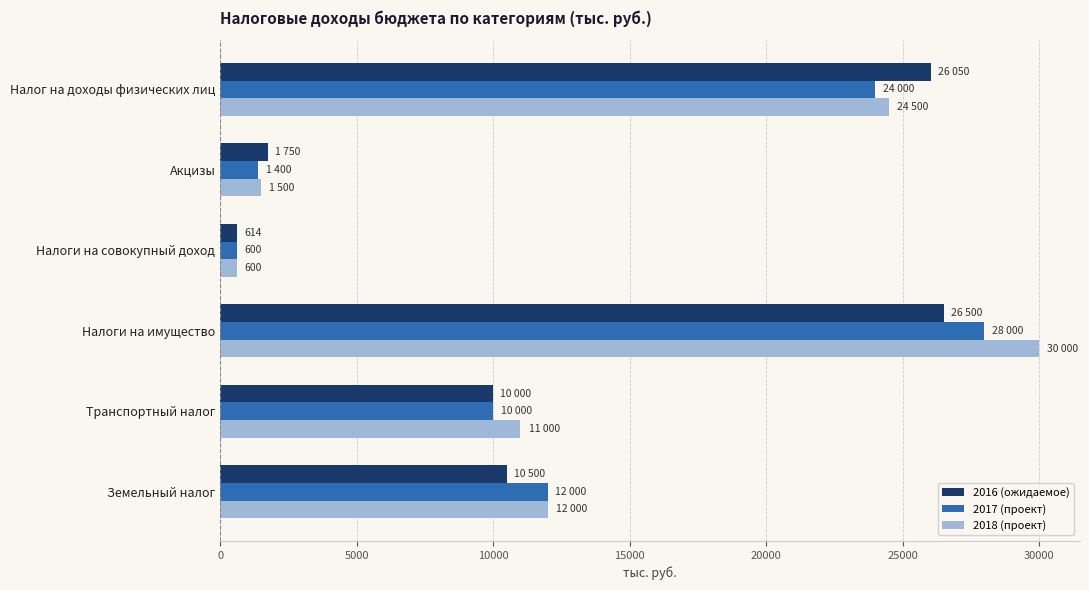

Which series has the largest range (max minus min)?

2018 (проект)